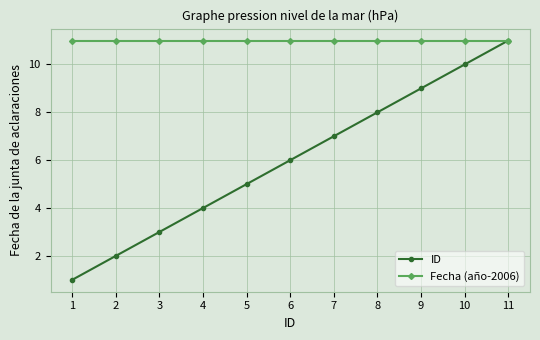

The value of Fecha (año-2006) at 5 is 11. True or false?

True